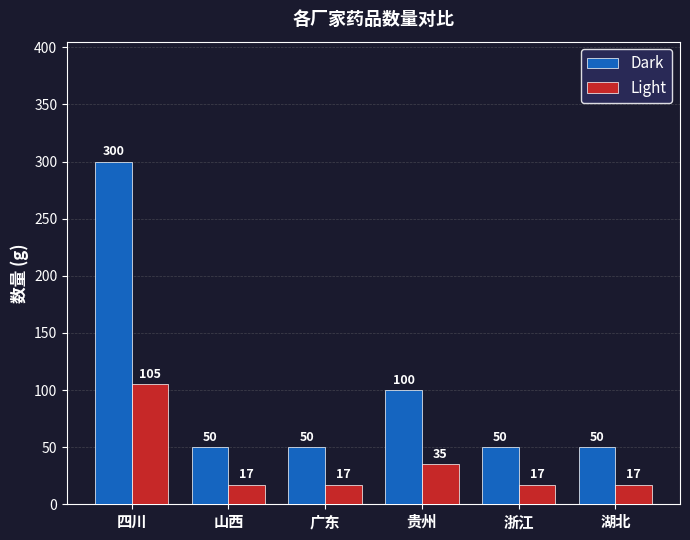

Reading left to right, extract all data points from this chart.

Dark: 300	50	50	100	50	50
Light: 105	17	17	35	17	17